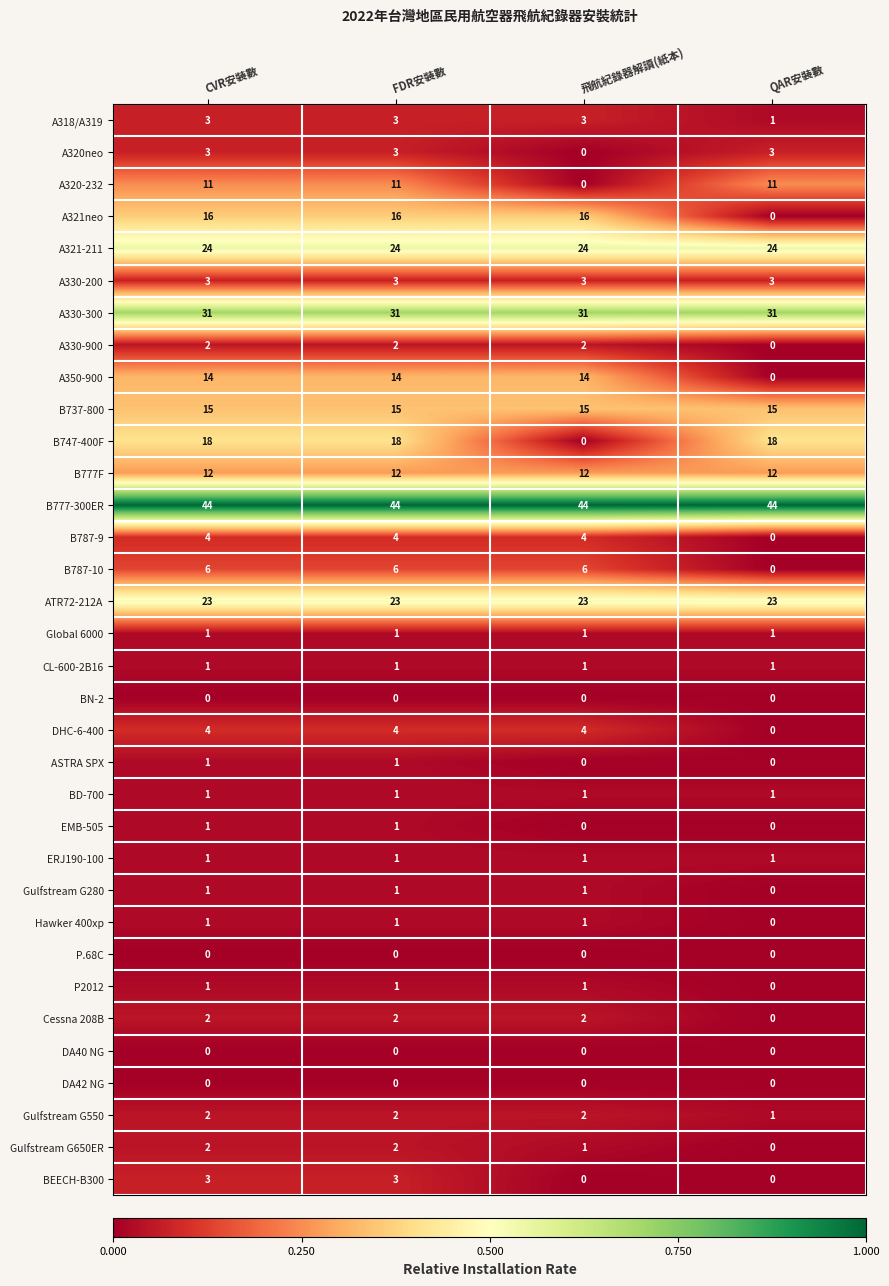

Which series has the widest spread of values?

B747-400F